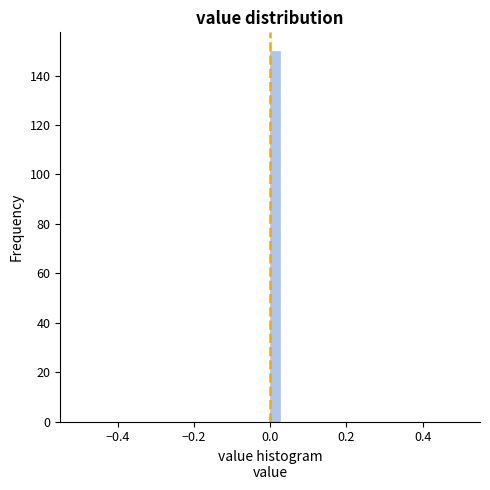

Around what value on the x-axis is the tallest bar? Give the approximate position of its centre, as read against the axis.

0.02